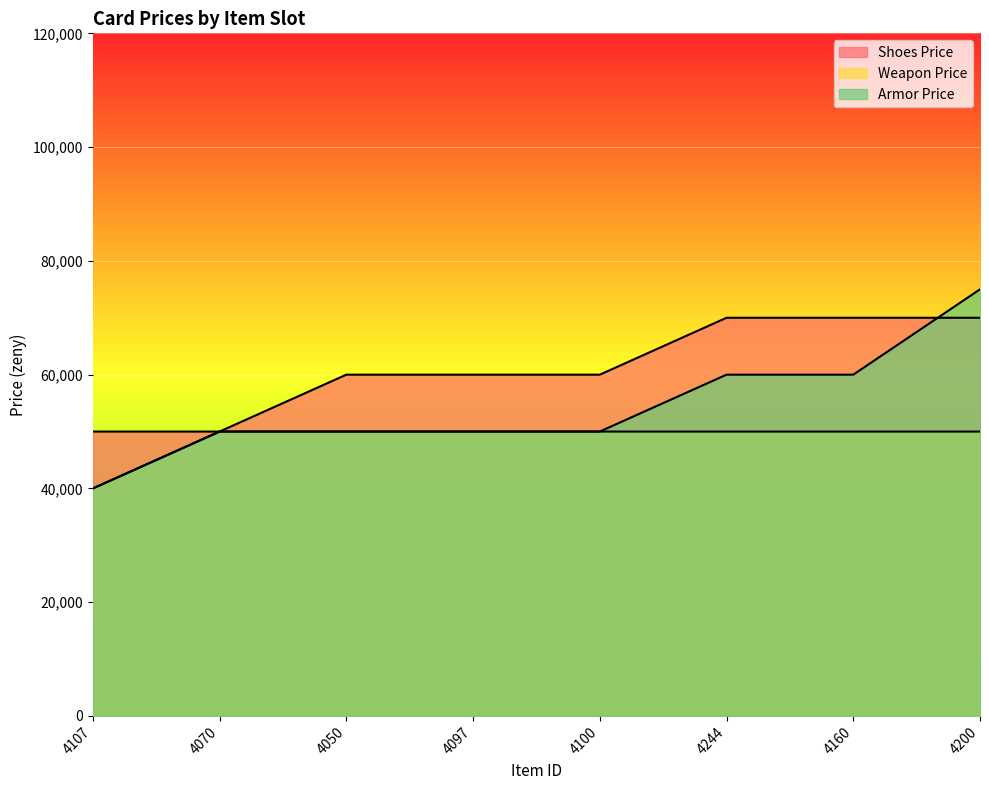

Does the chart display data point markers on the line(s)?

No